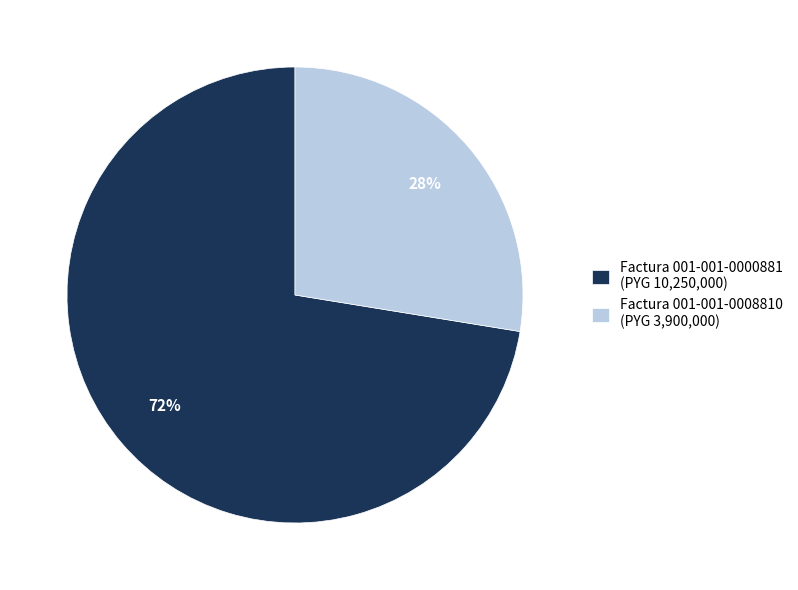

Is the sum of Factura 001-001-0000881 (PYG 10,250,000) and Factura 001-001-0008810 (PYG 3,900,000) greater than half?

Yes